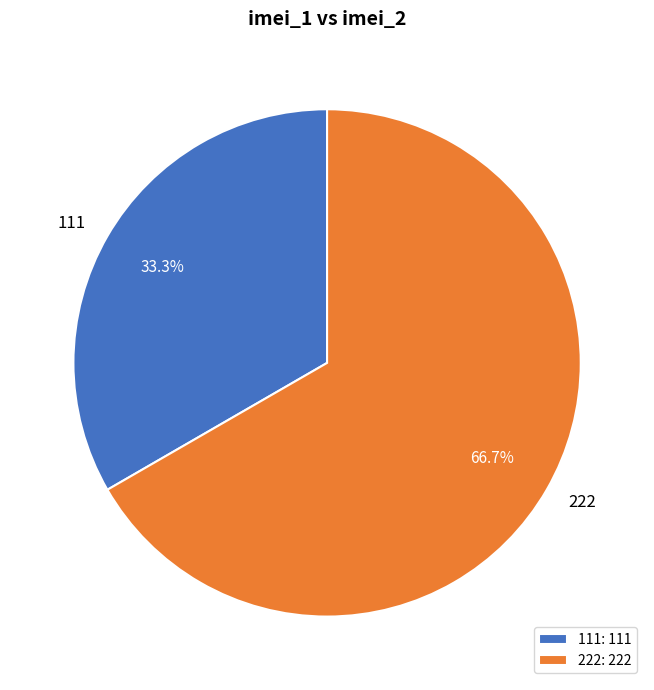

To the nearest percent, what percentage of the pie is 111?

33%